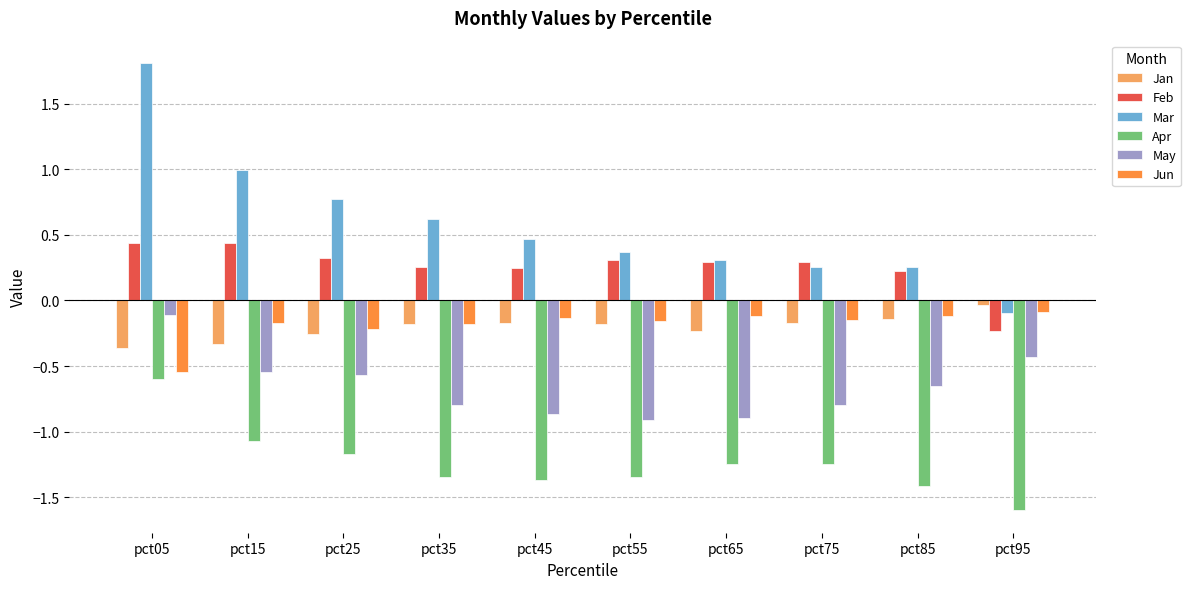

At which category is the sum across all series the highest?

pct05